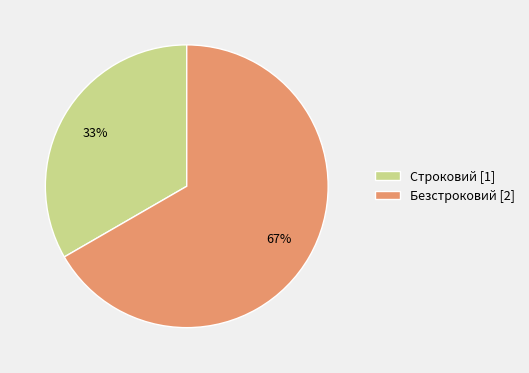

What percentage is the Строковий slice, to the nearest percent?

33%